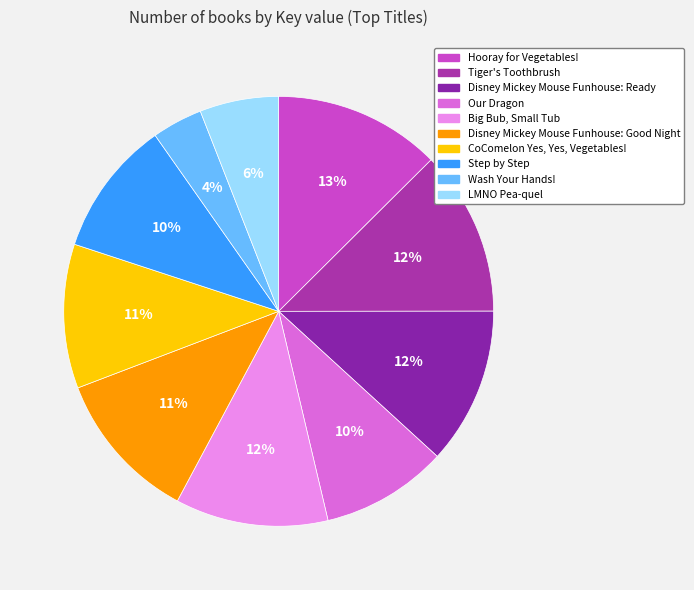

Count the number of slices in the pie.

10